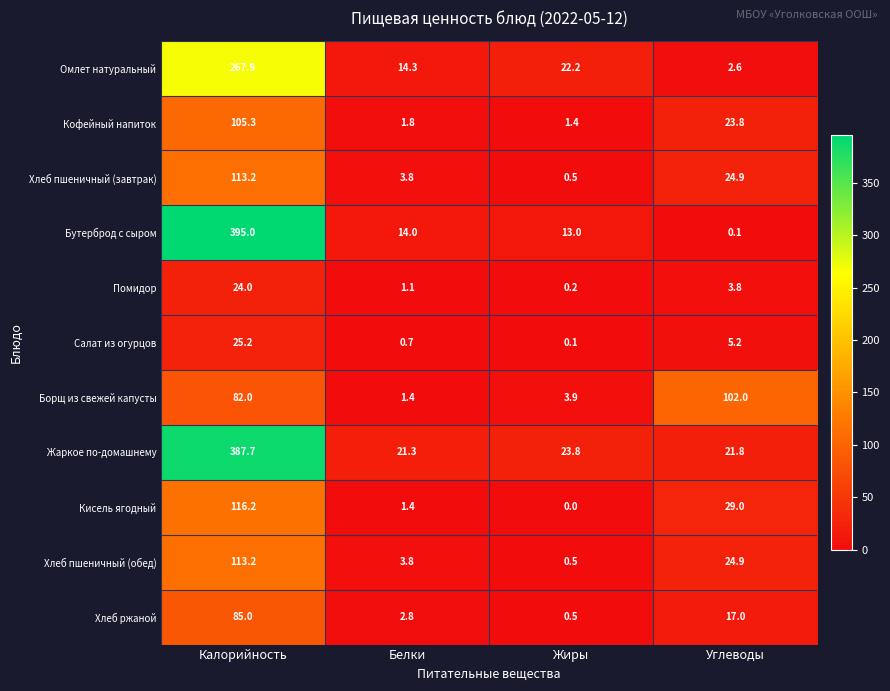

Is it true that Хлеб пшеничный (обед) equals 24.9 at Углеводы?

True